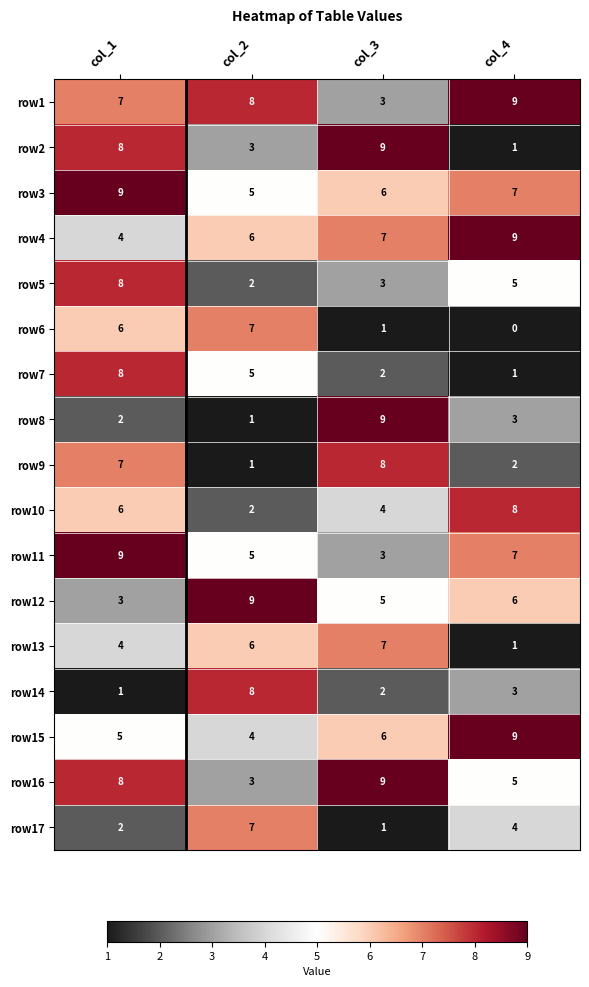

What is the difference between the maximum and second lowest values in the row11 series?

4